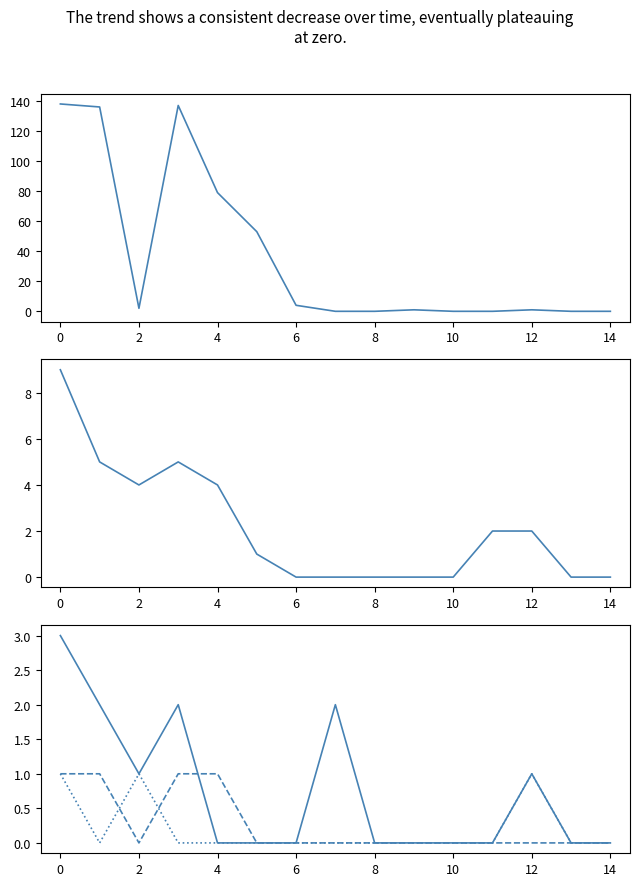

How many interior local valleys does the Regroupement familial (col_4) series have?

1